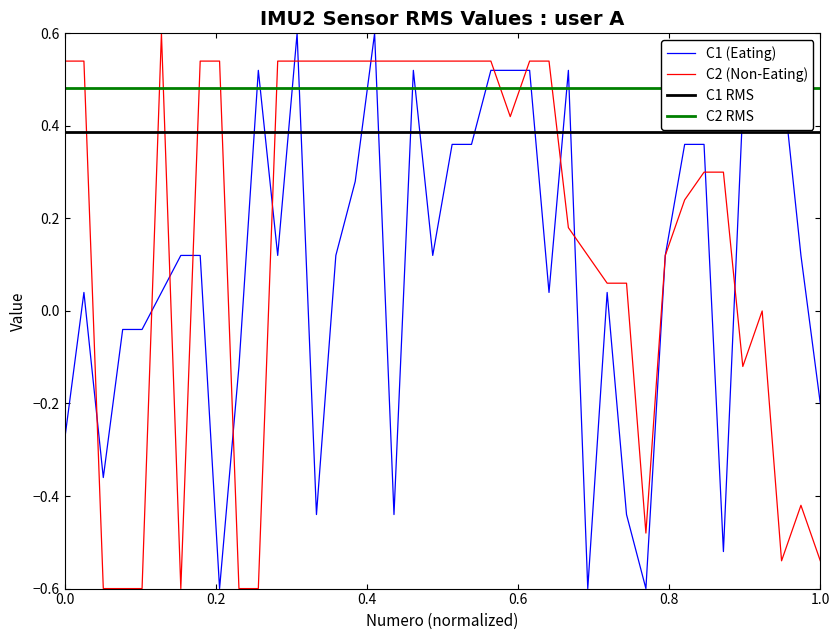

What is the value of the C1 point at the 31st from the left?

-0.6